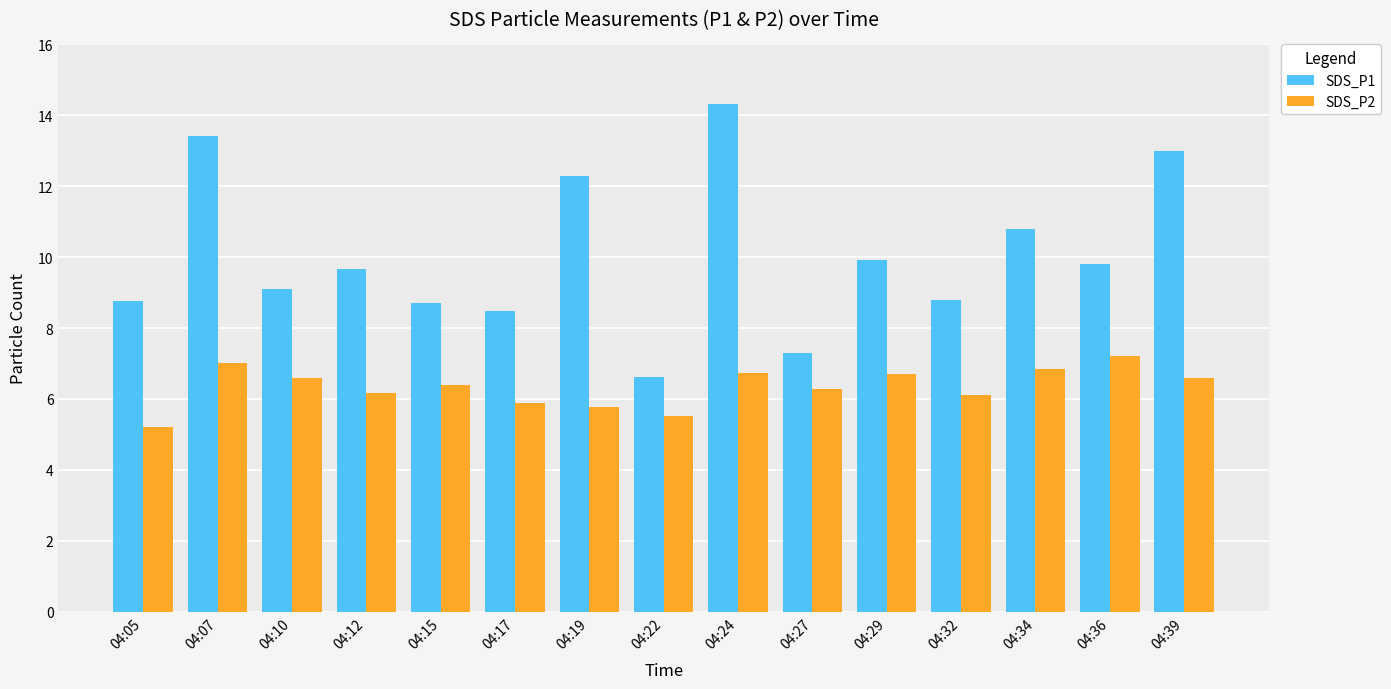

What is the difference between the highest and lowest values at 04:10?

2.5